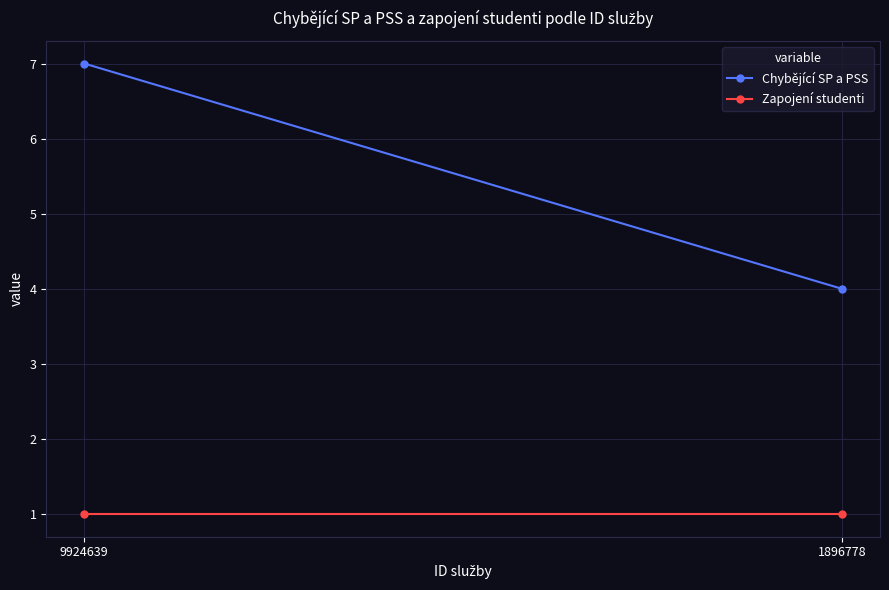

What is the smallest value displayed?

1